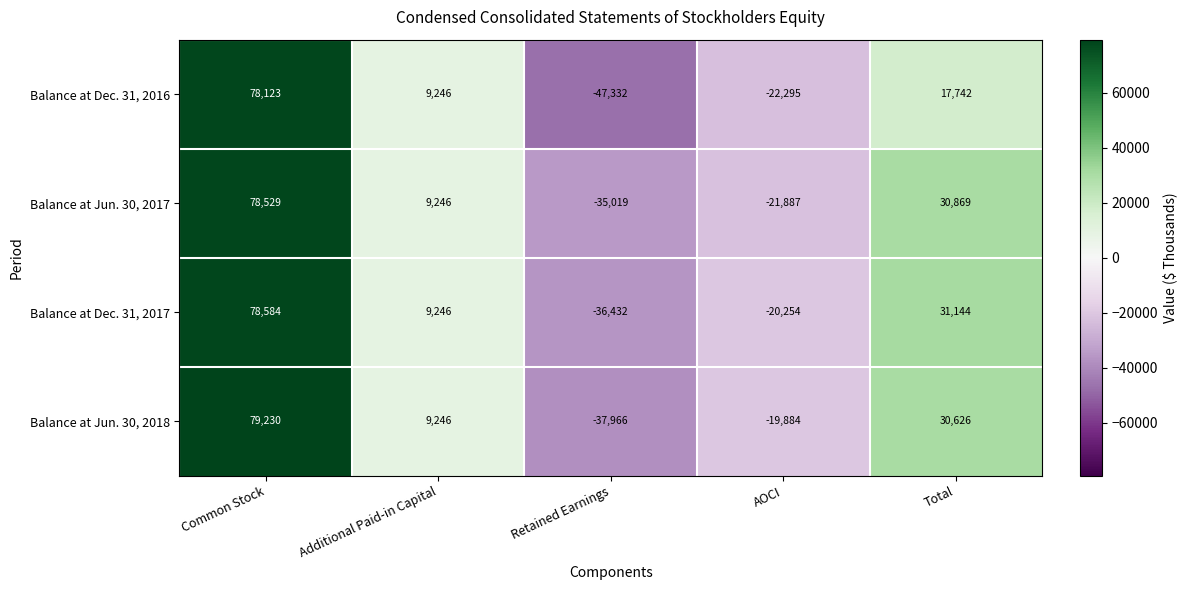

The value of Balance at Dec. 31, 2017 at Common Stock is 105257. True or false?

False